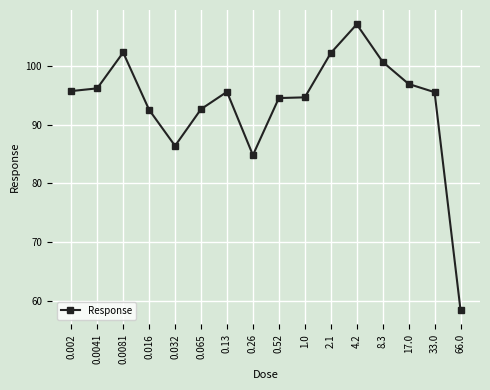

What is the ratio of the value at 0.002 to the value at 0.0081?

0.9